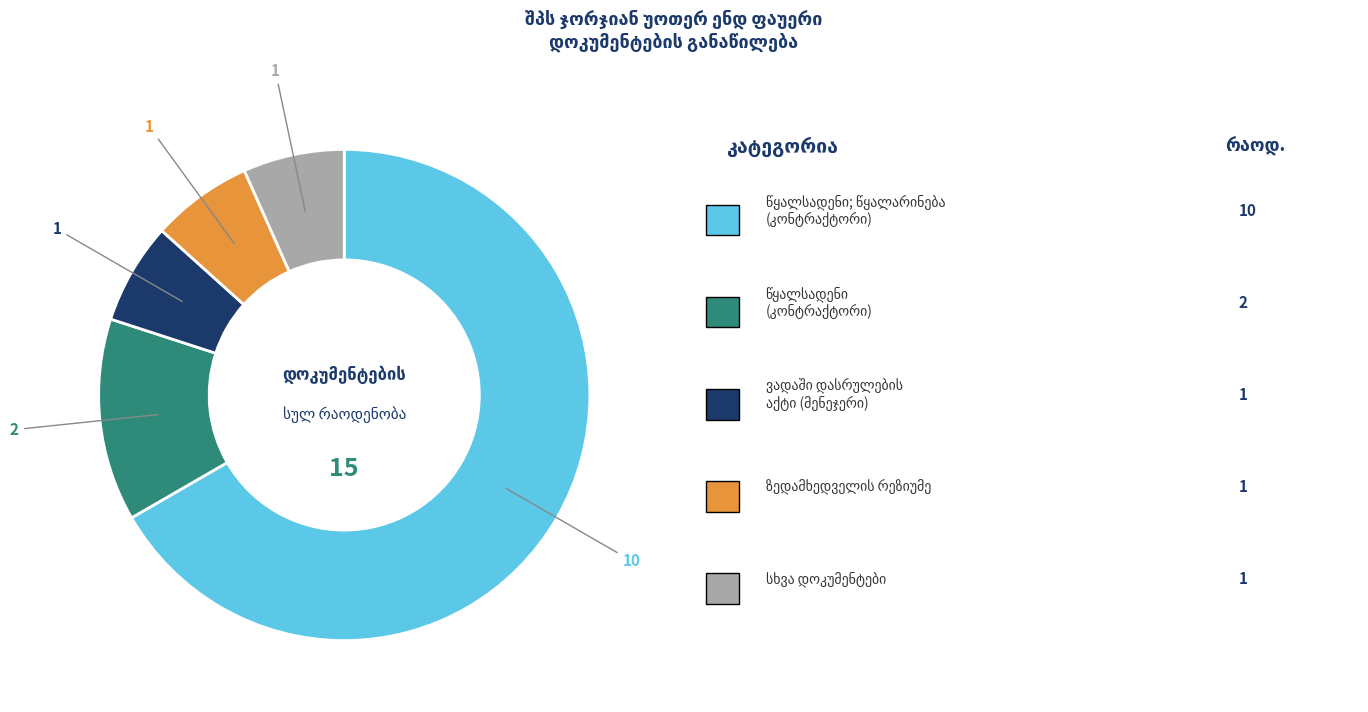

Count the number of slices in the pie.

5